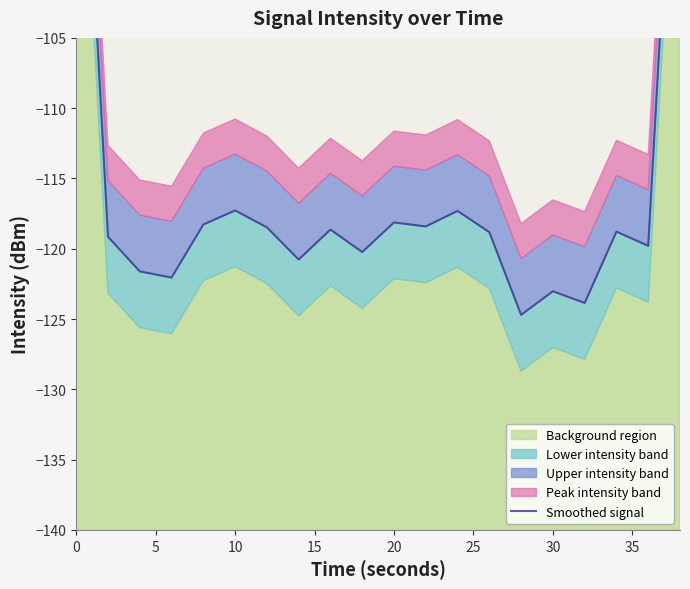

What is the average value?

-115.8